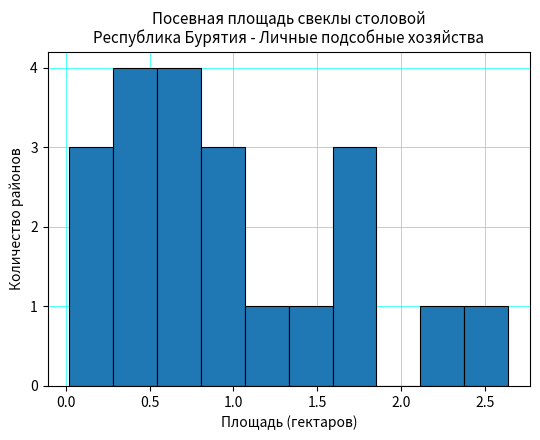

What is the height of the bar covering 0.80 to 1.05 on the x-axis? Neither the bar edges nor the heights are printed on the chart, so give them approximately, as read against the axes.

3